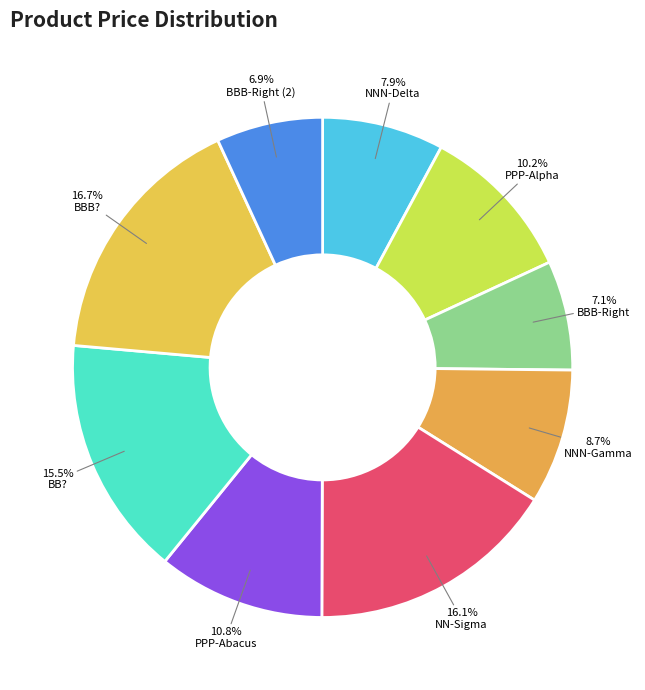

Does any single category account for the majority?

No